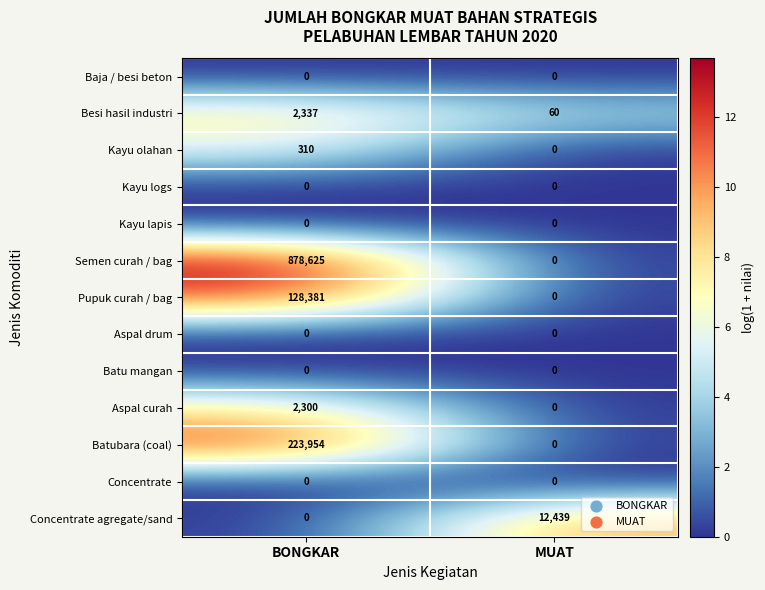

What is the total value across all series at MUAT?

12499